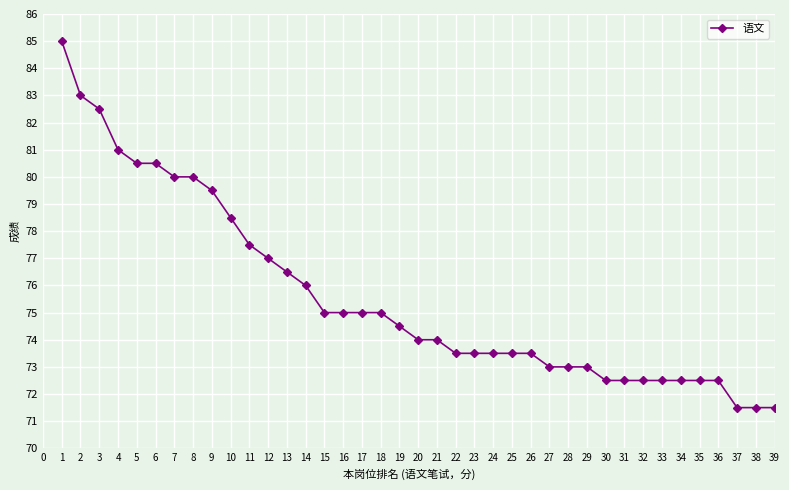

Count the number of data series in this chart.

1